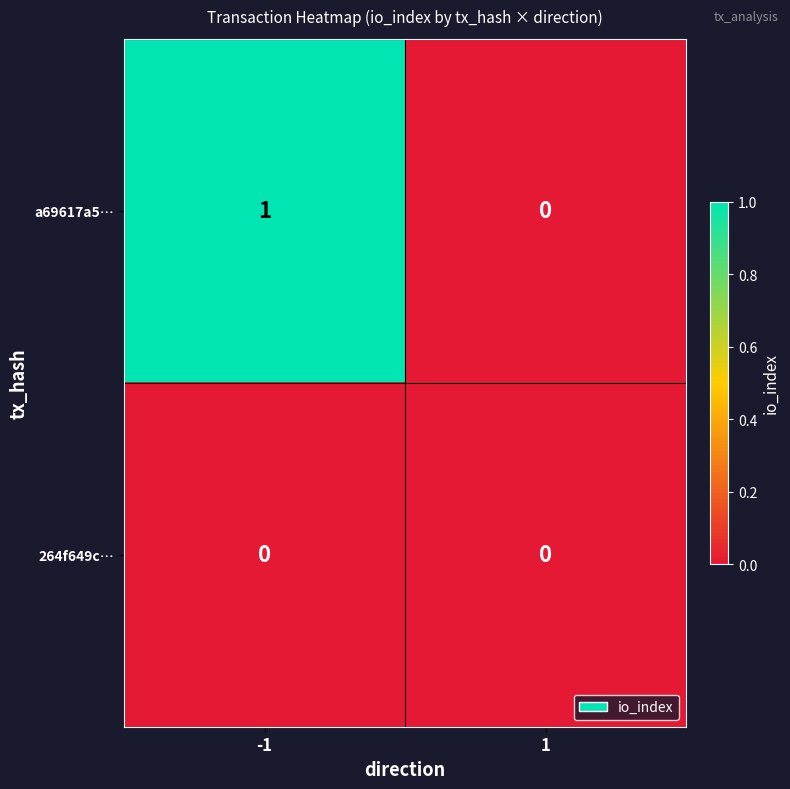

Reading right to left, list all the values displayed in this chart.

a69617a5…: 0	1
264f649c…: 0	0